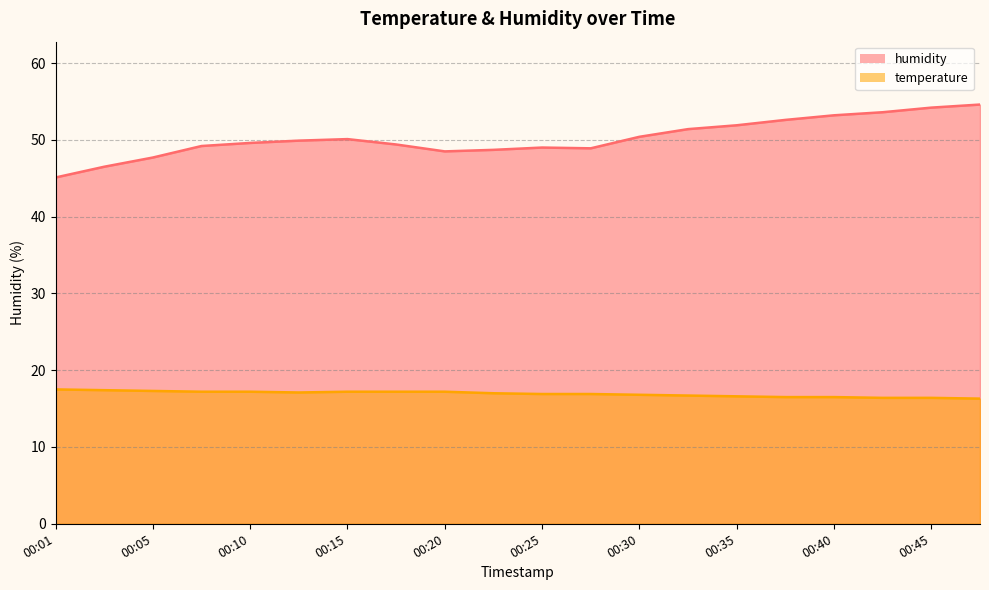

How many series are shown in this chart?

2